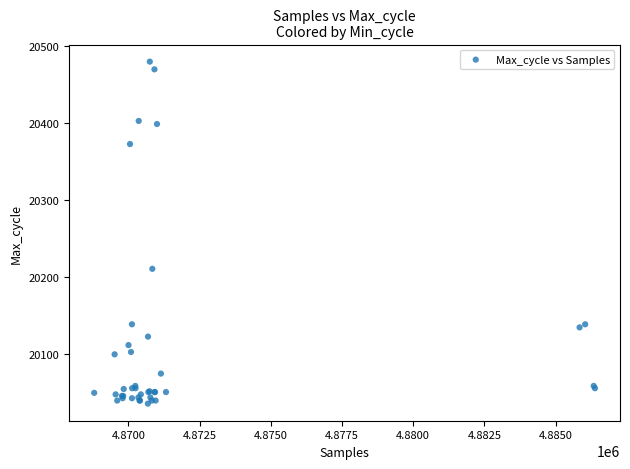

What Y value in the scatter plot is closest to 20258?

20211